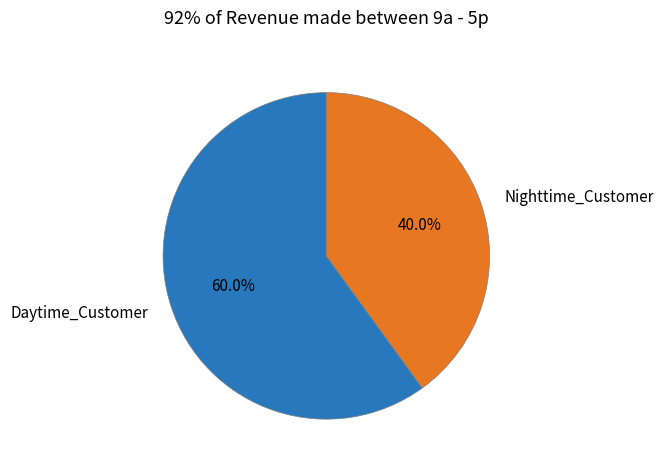

Rank the categories by value from highest to lowest.

Daytime_Customer, Nighttime_Customer